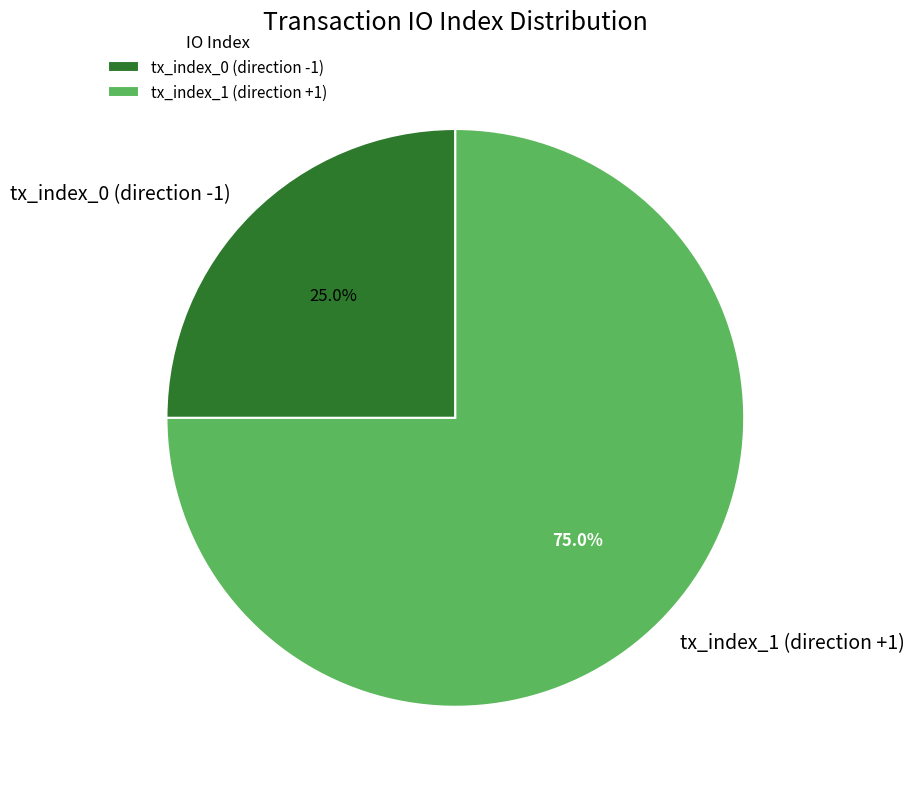

Which category has the biggest portion of the pie?

tx_index_1 (direction +1)